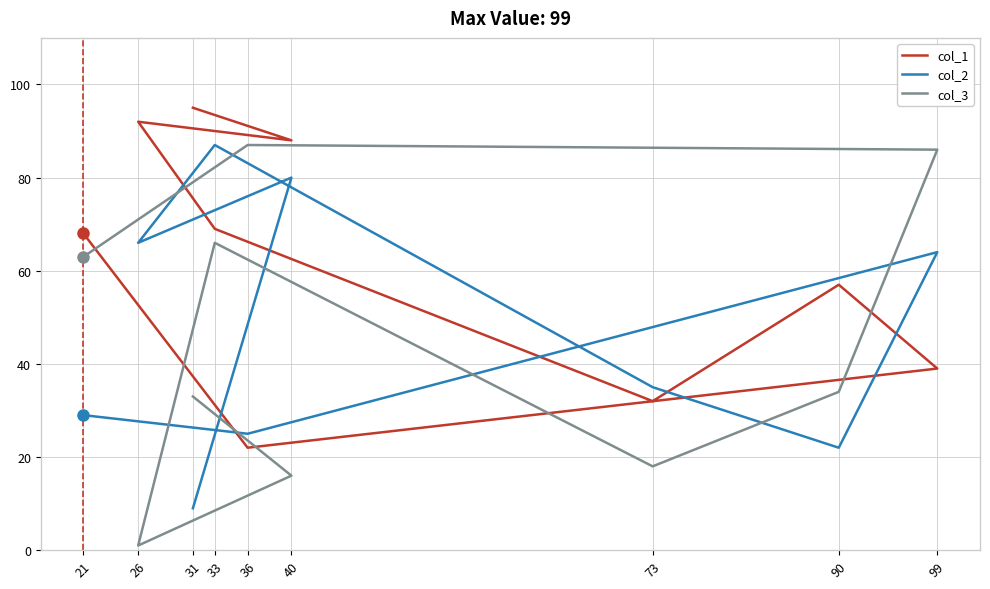

What is the difference between the highest and lowest values at 26?

91